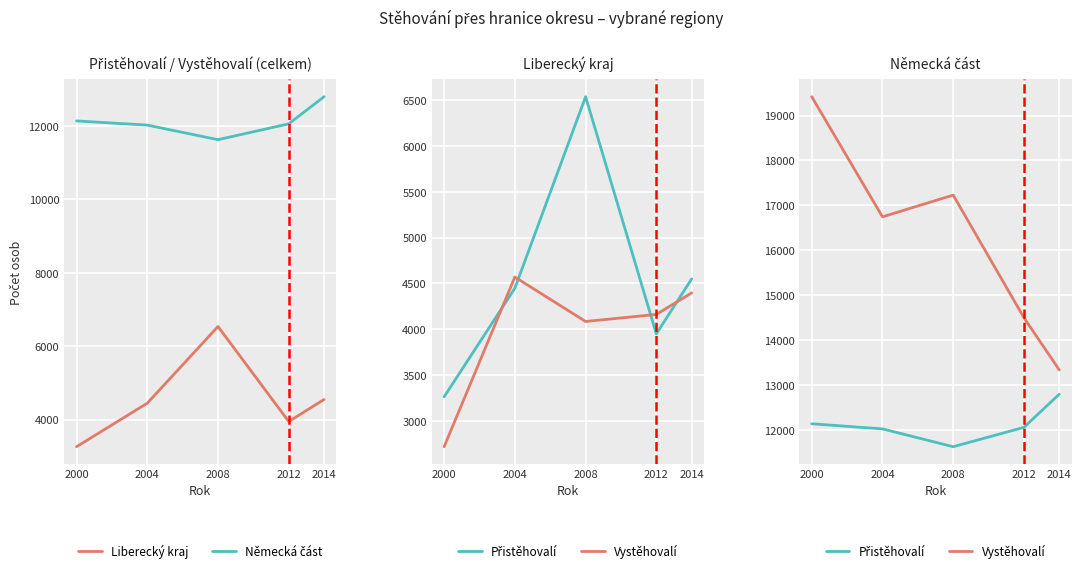

What is the difference between the highest and lowest values at 2004?

12296